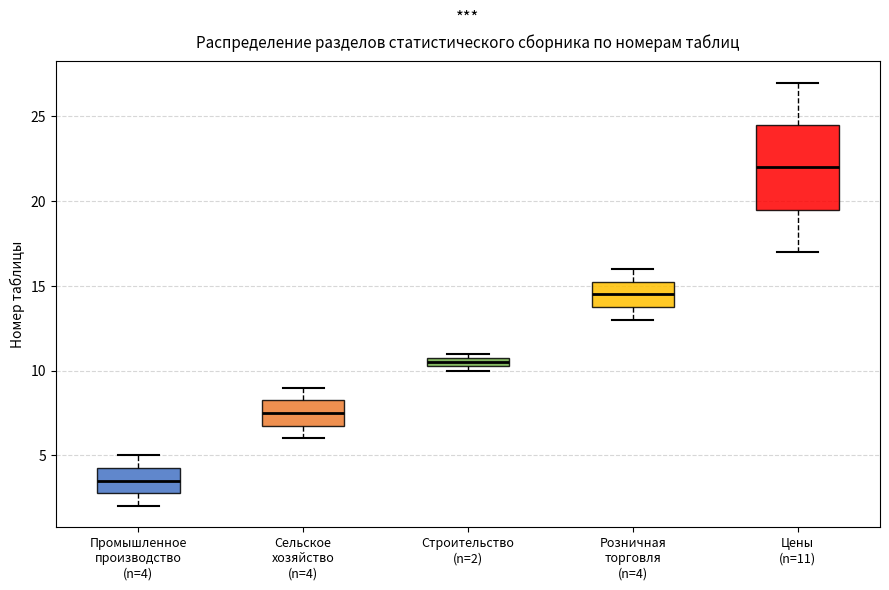

Where is the lower edge of the box for Цены (n=11) on the y-axis? The values are not printed on the chart, so give them approximately, as read against the axis.

19.5